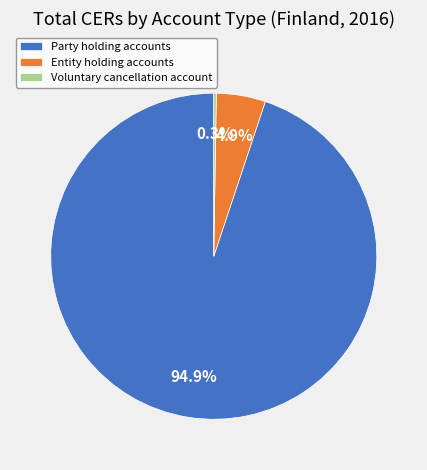

Does Entity holding accounts account for over 50% of the chart?

No